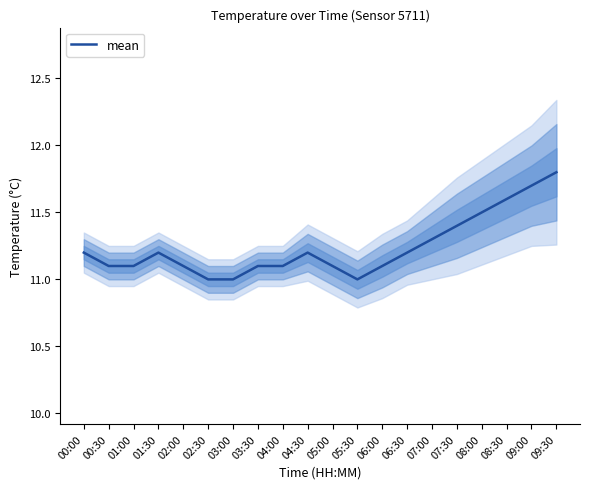

Is it true that the value at 03:30 is 2.4?

False